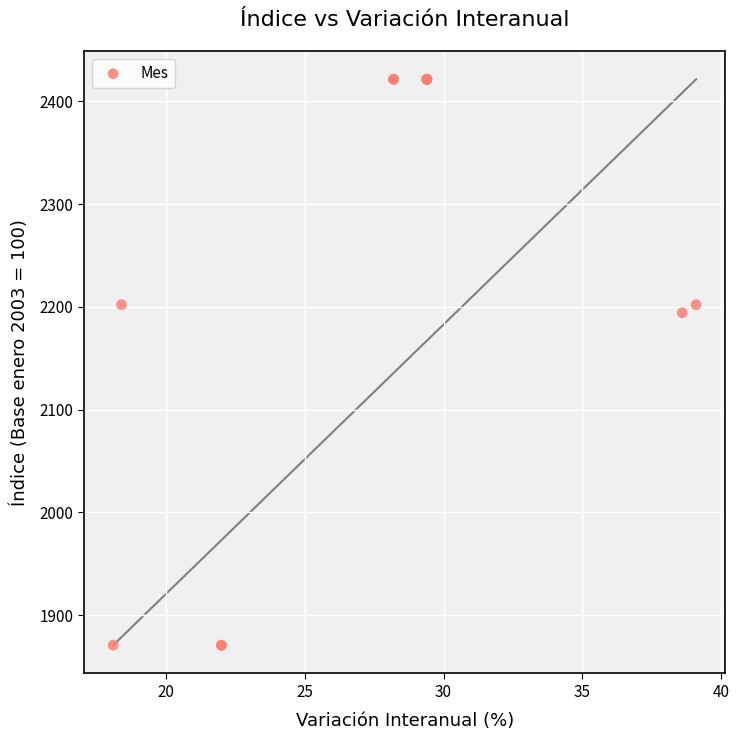

What Y value in the scatter plot is closest to 2146?

2194.3